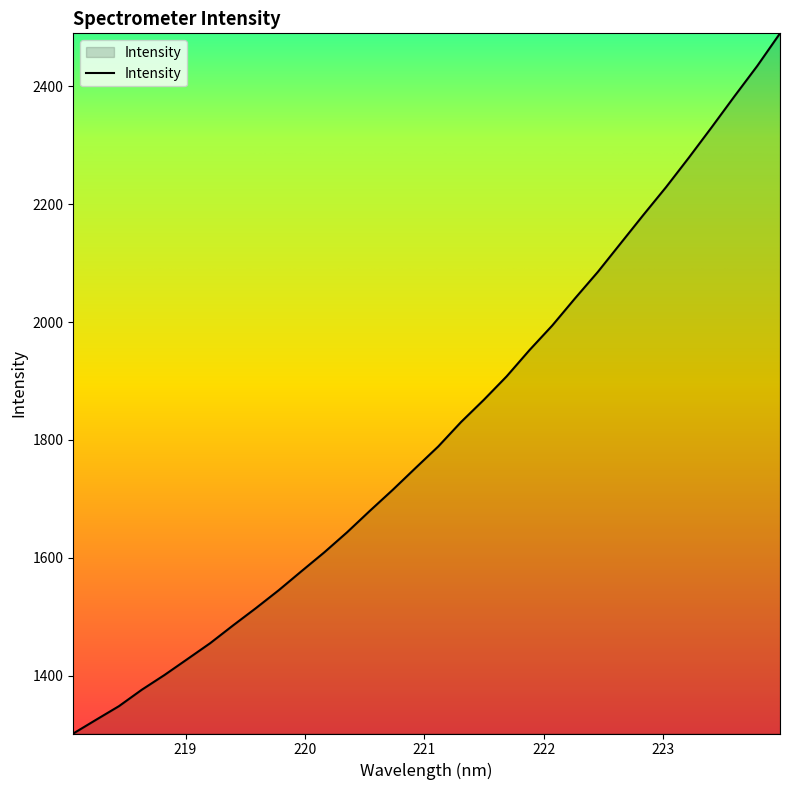

What is the smallest value displayed?

1301.7